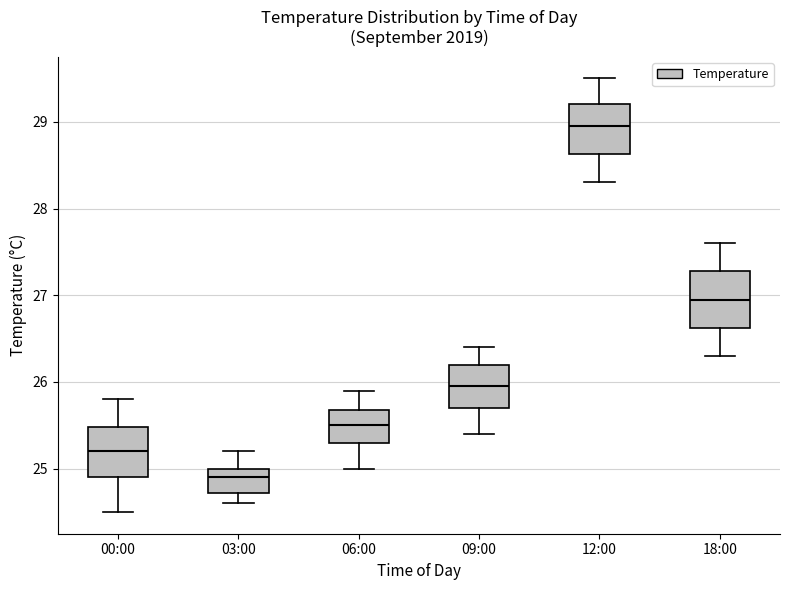

Where is the upper edge of the box for 06:00 on the y-axis? The values are not printed on the chart, so give them approximately, as read against the axis.

25.7